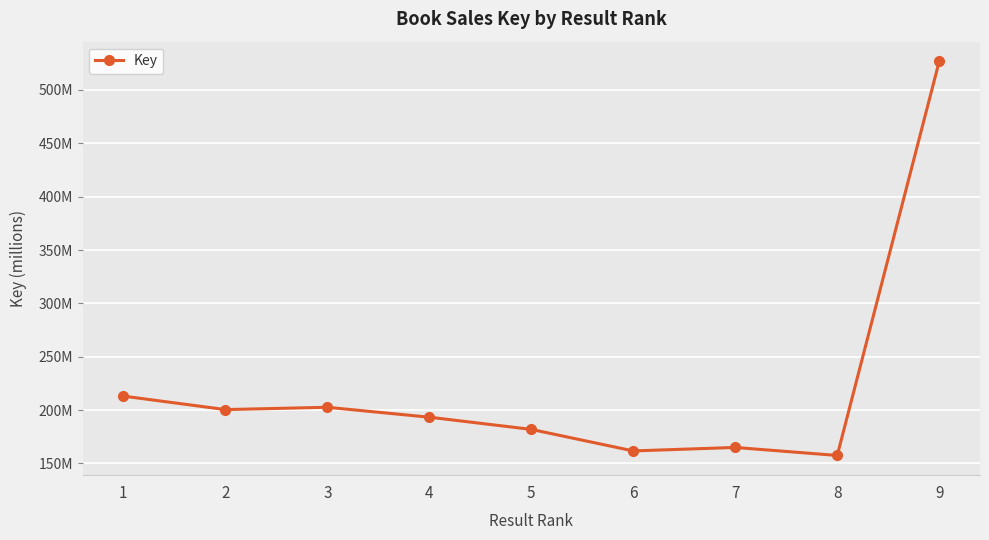

Is this an area chart (filled region under the line)?

No